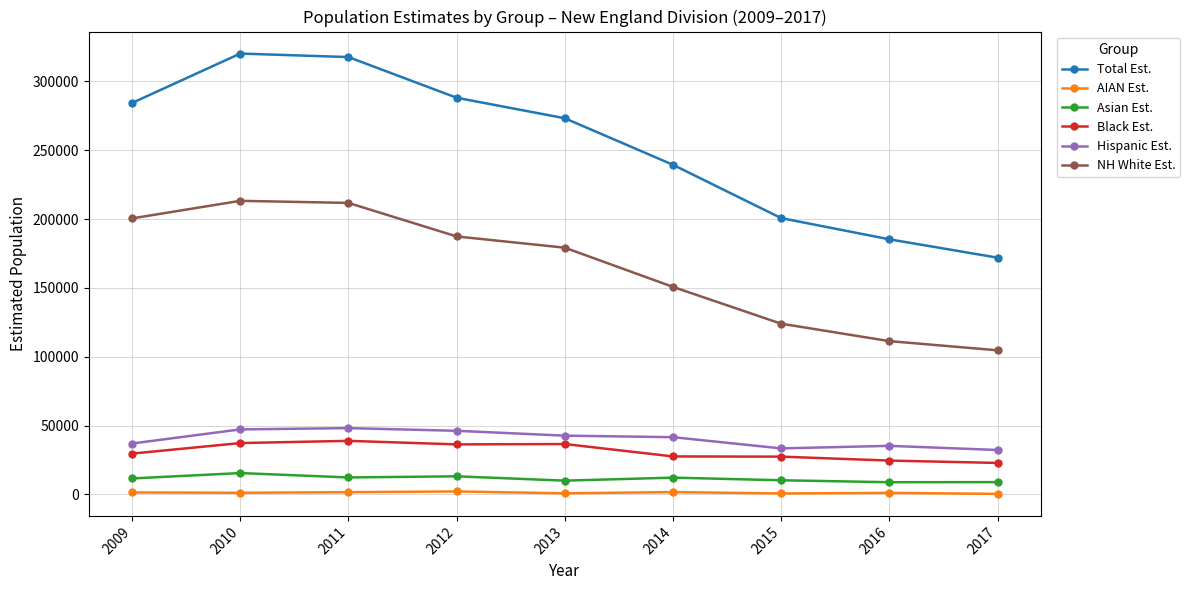

Rank the series by their maximum value, from lowest to highest.

AIAN Est., Asian Est., Black Est., Hispanic Est., NH White Est., Total Est.